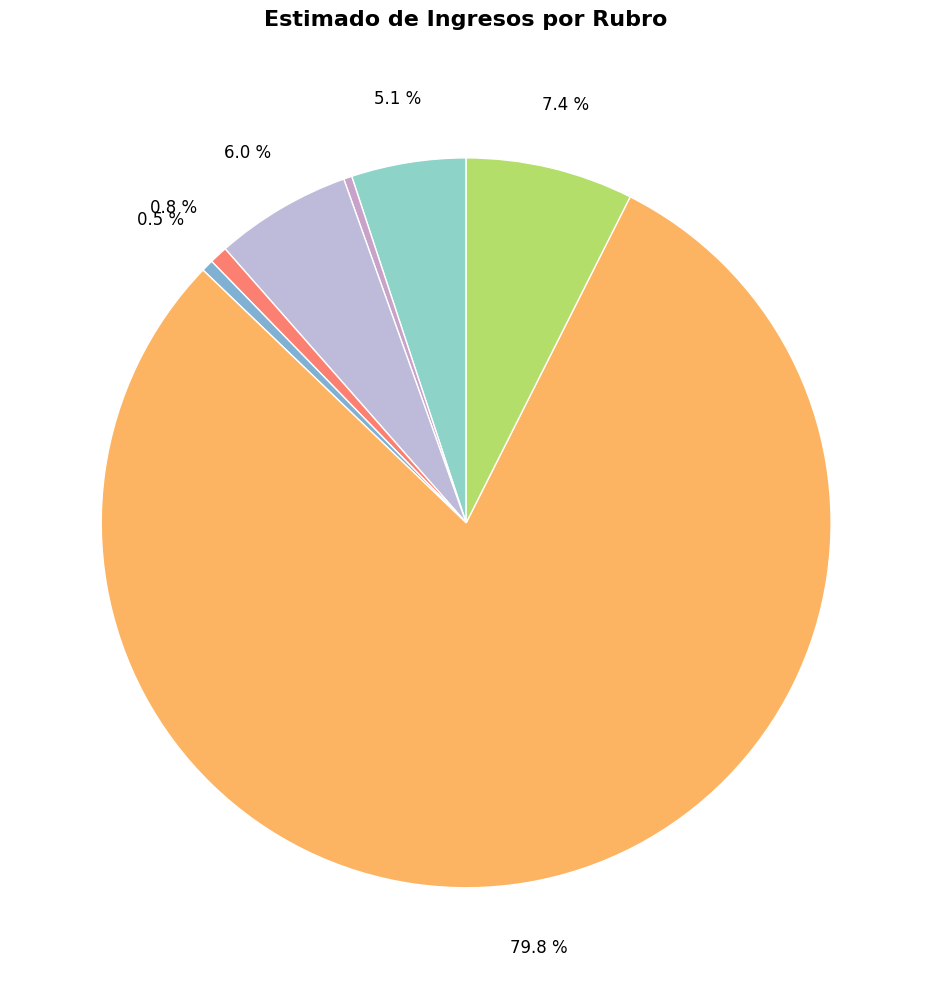

Count the number of slices in the pie.

7